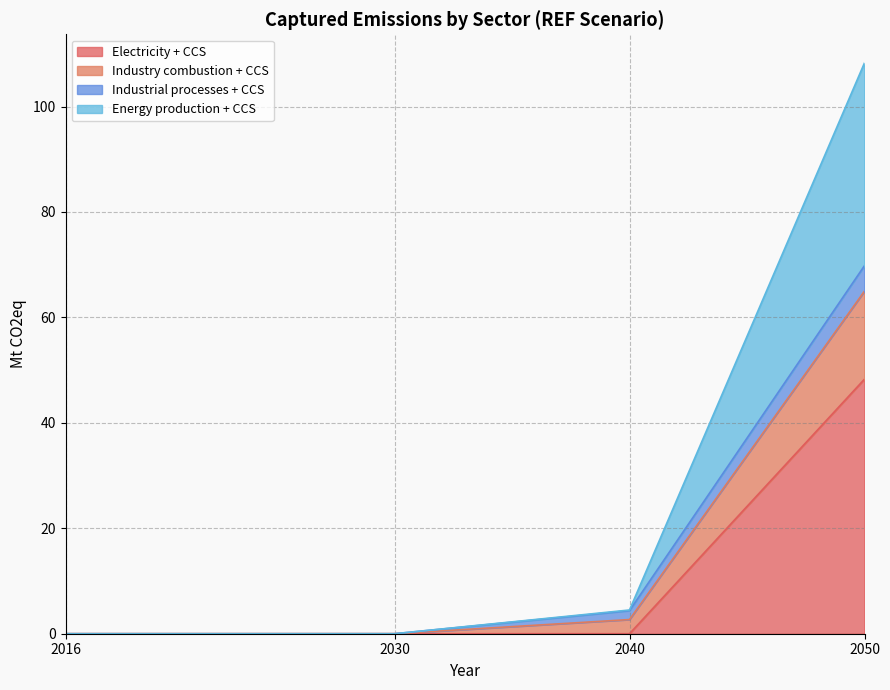

How many lines are shown in the chart?

4